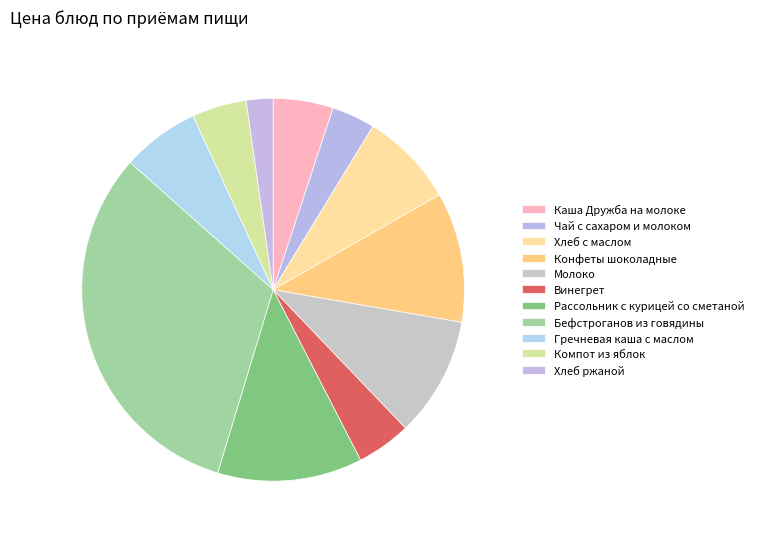

Approximately how many times larger is the value at Бефстроганов из говядины compared to Каша Дружба на молоке?

6.3